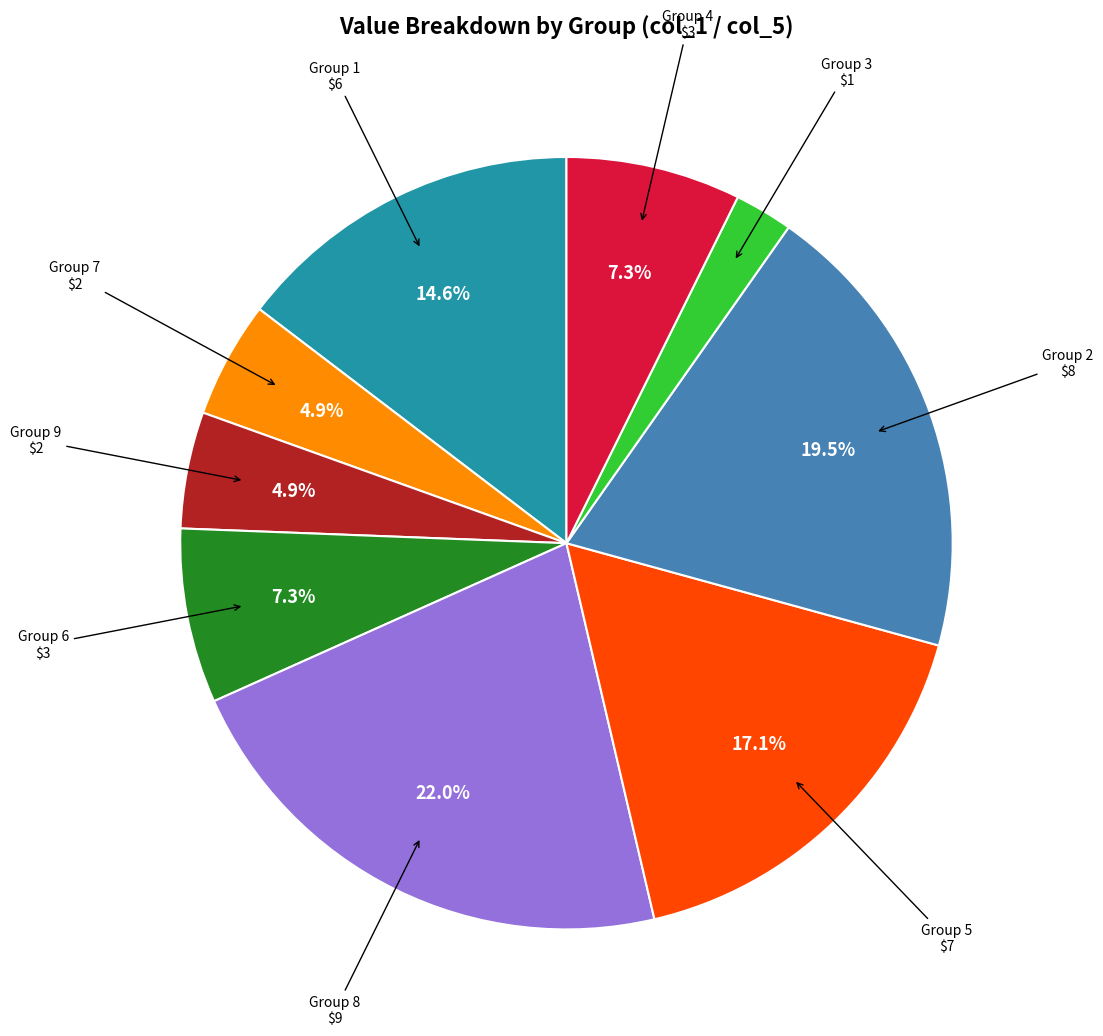

Is there any slice that represents more than half of the pie?

No